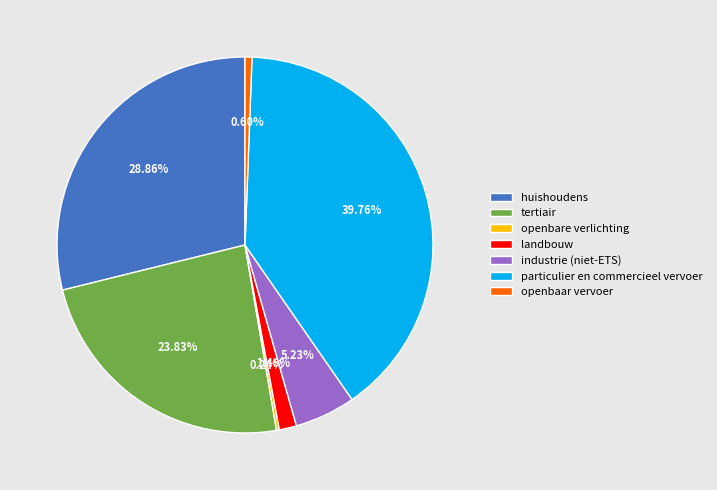

Is industrie (niet-ETS) the majority of the pie?

No